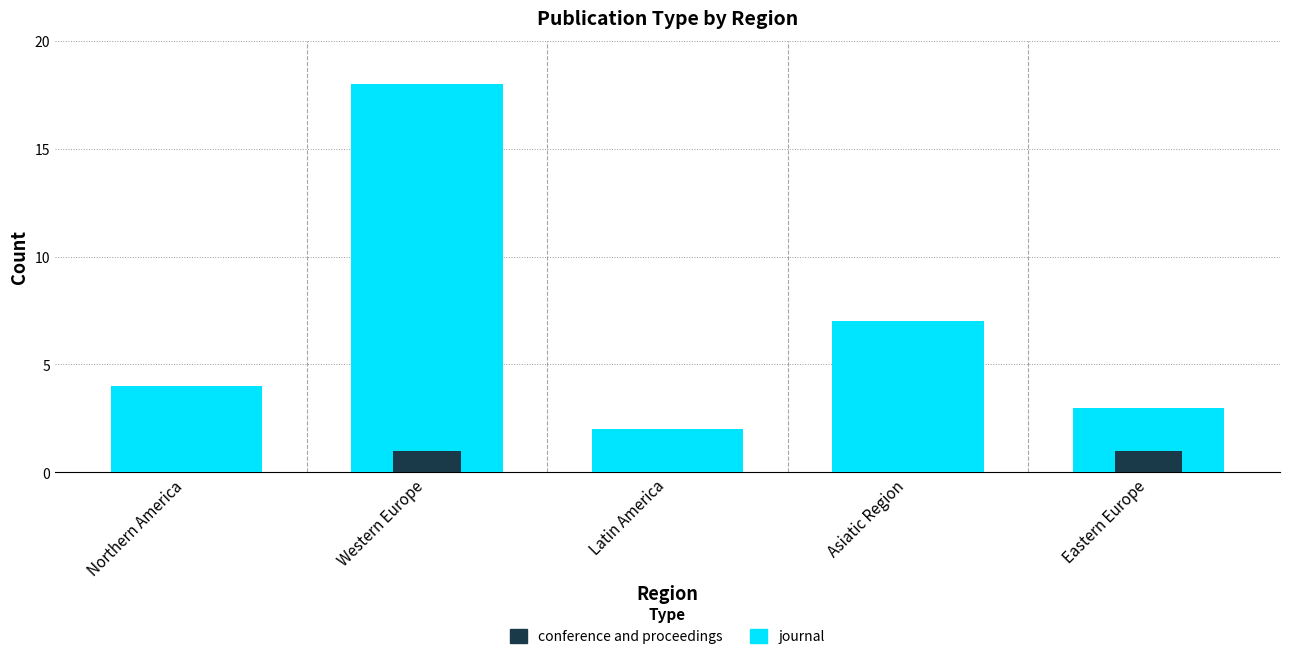

At how many categories does at least one series exceed 14?

1